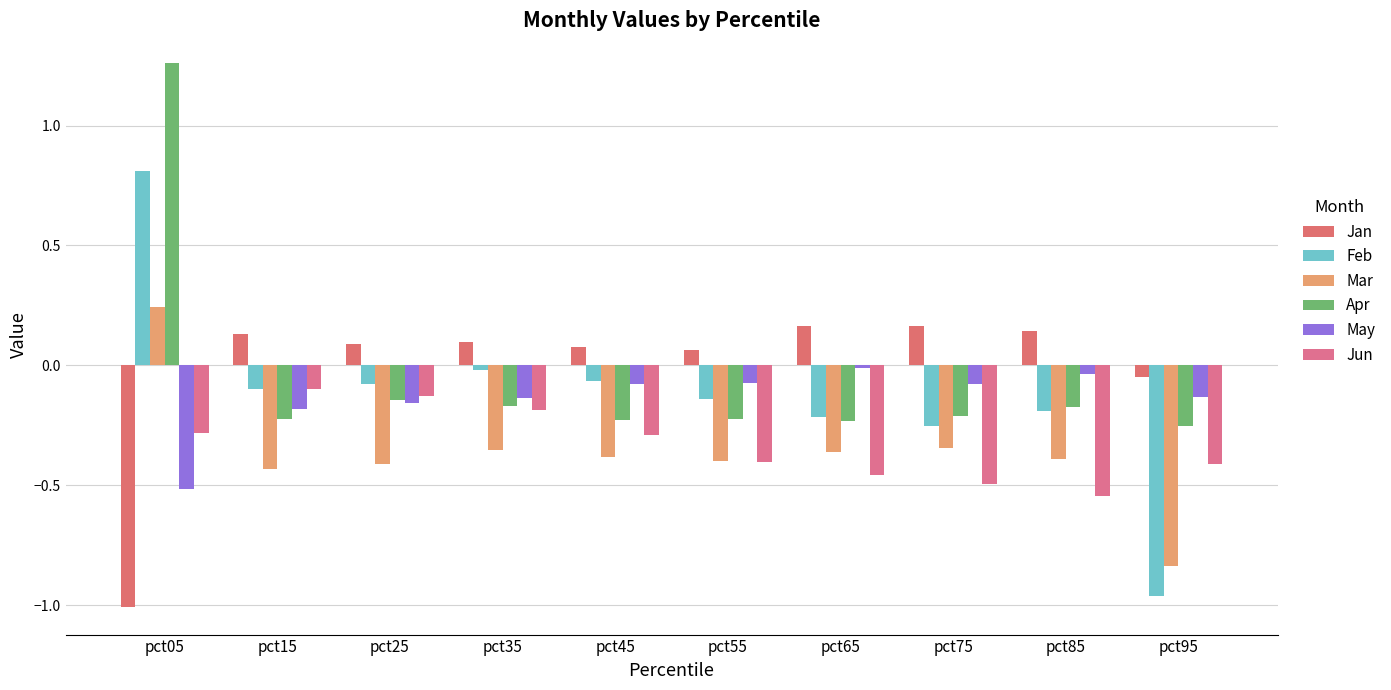

How many bars are there in total?

60